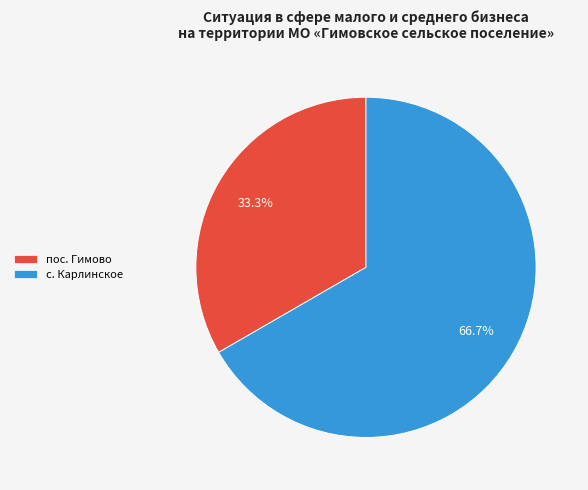

Combined, do пос. Гимово and с. Карлинское account for over 50%?

Yes